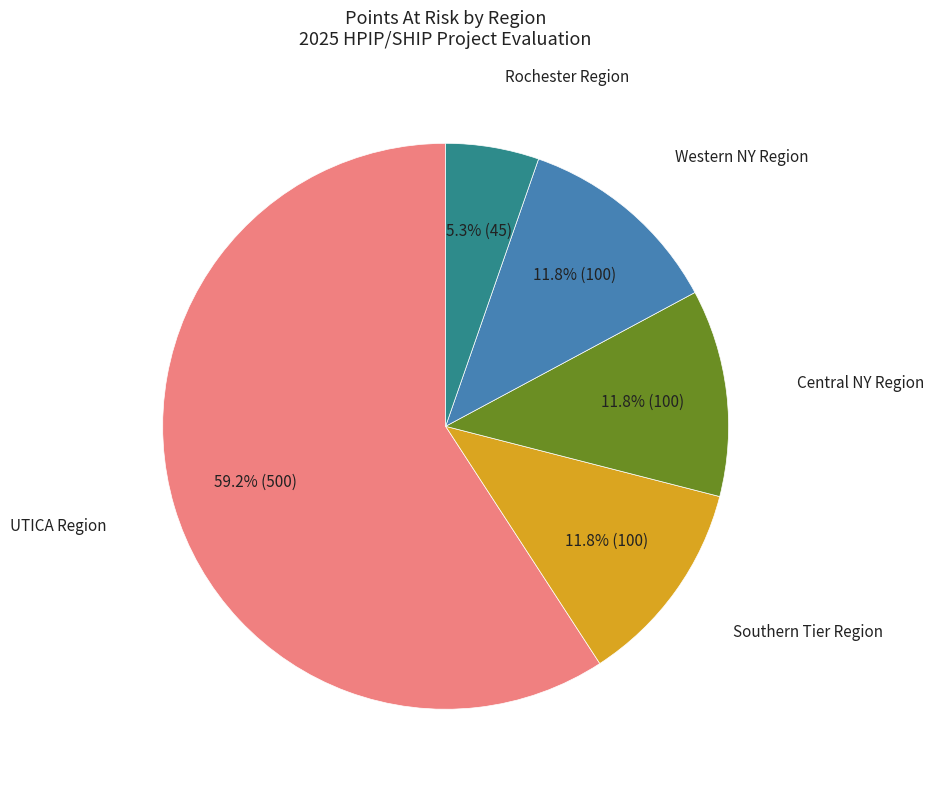

Is there a majority slice in this chart?

Yes